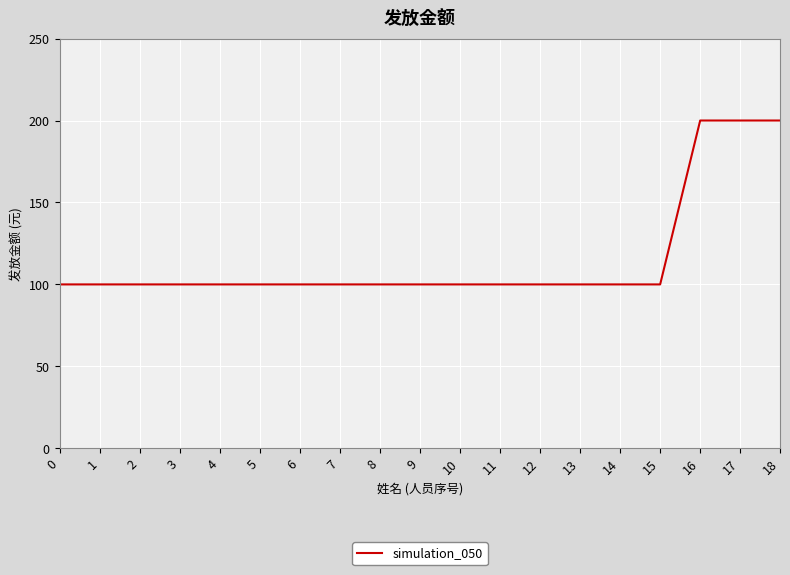

Does the chart display data point markers on the line(s)?

No